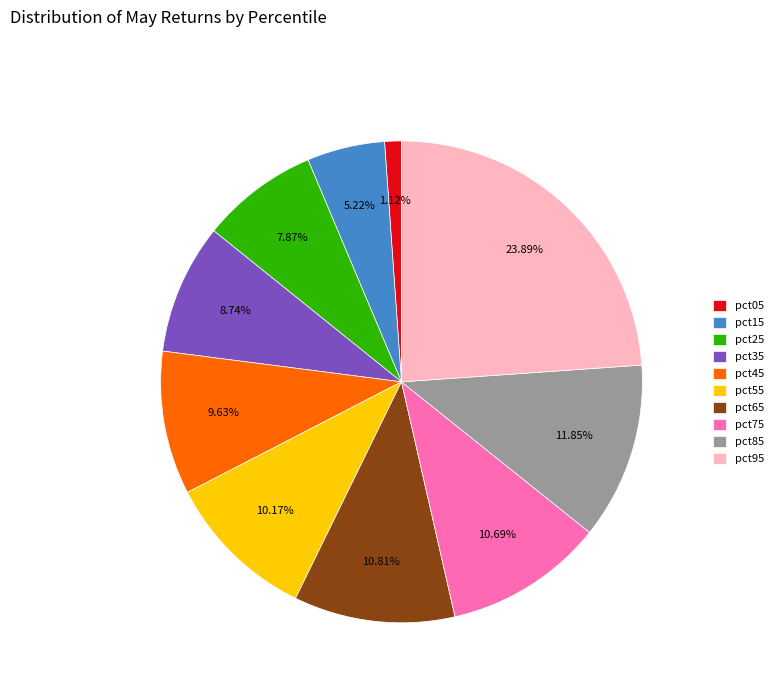

Which category has the biggest portion of the pie?

pct95